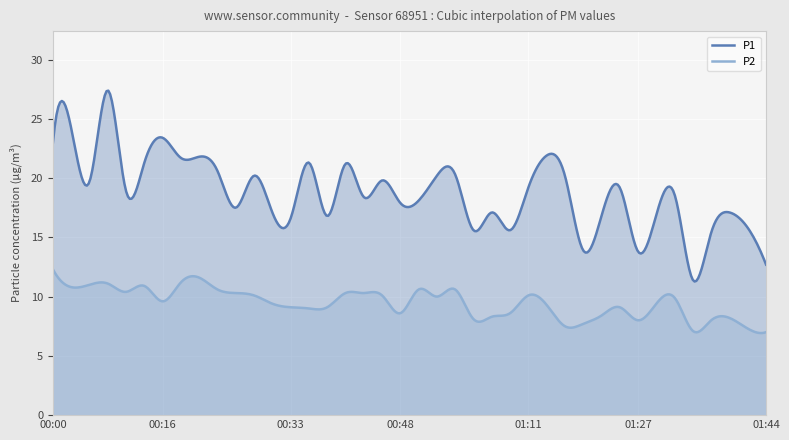

Reading right to left, extract all data points from this chart.

P1: 12.7	15.8	17.1	15.4	11.4	18.6	16.9	13.8	19.2	16.8	13.9	20.2	21.9	19.2	15.6	17.1	15.6	20.3	20.2	18.1	17.9	19.8	18.4	21.2	16.8	21.3	16.6	17.1	20.2	17.5	20.6	21.8	21.7	23.4	21.3	18.9	27.4	19.7	24.2	23.0
P2: 7.0	7.3	8.2	8.0	7.1	9.9	9.4	8.0	9.1	8.4	7.7	7.5	9.3	10.1	8.6	8.3	8.1	10.6	10.0	10.6	8.6	10.1	10.3	10.3	9.1	9.0	9.1	9.4	10.1	10.3	10.6	11.6	11.2	9.6	10.9	10.4	11.1	11.0	10.8	12.3